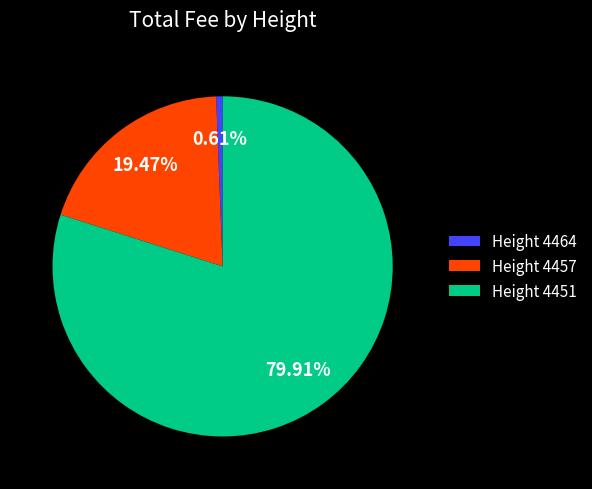

How many slices are in this pie chart?

3